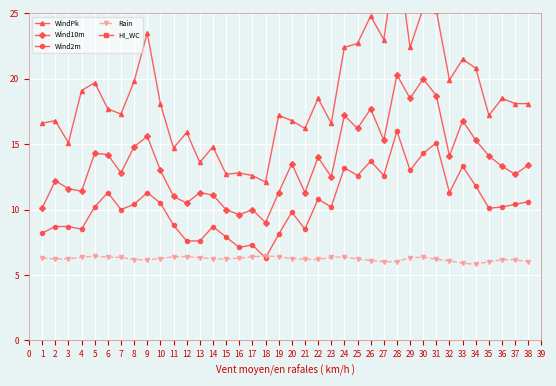

How many values in the HI_WC series exceed 32?

20